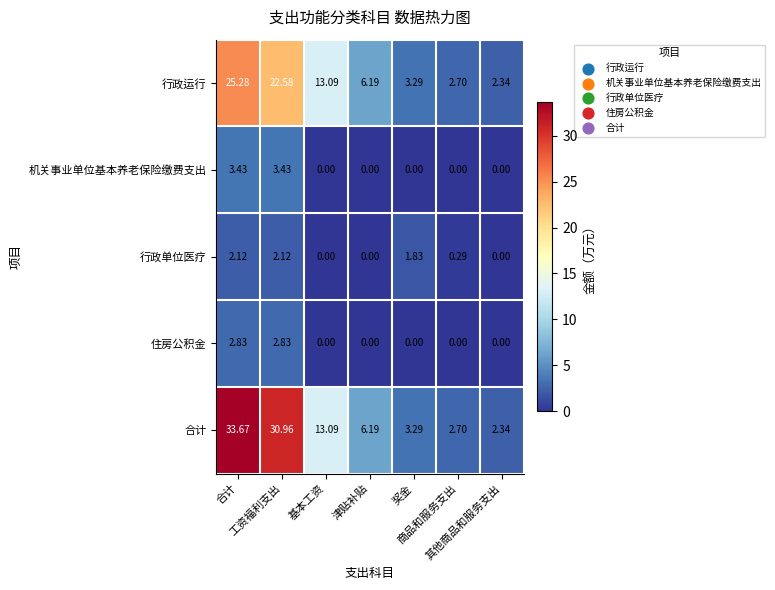

Which series has the largest range (max minus min)?

合计